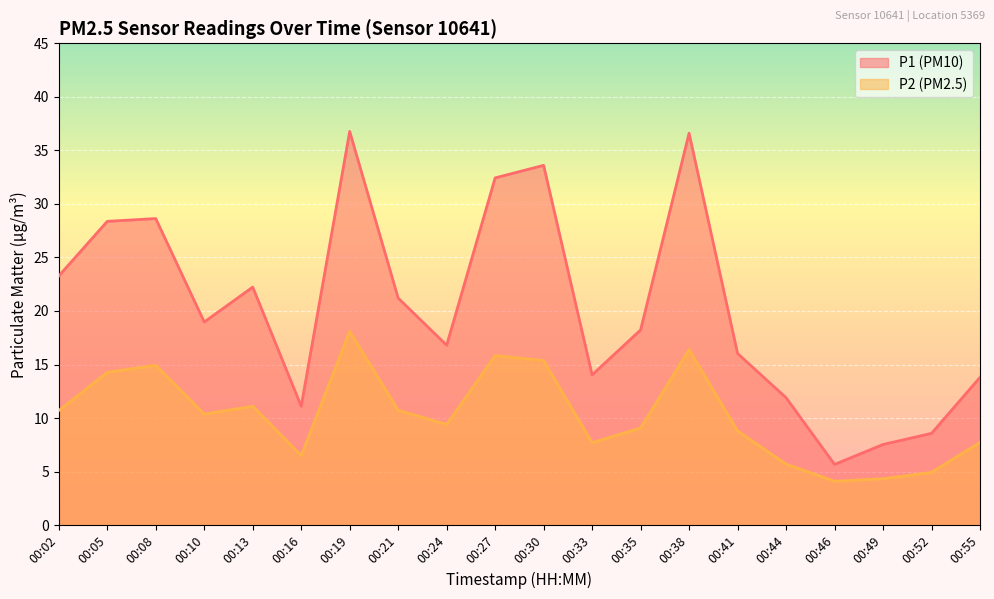

How many interior local valleys does the P1 series have?

5